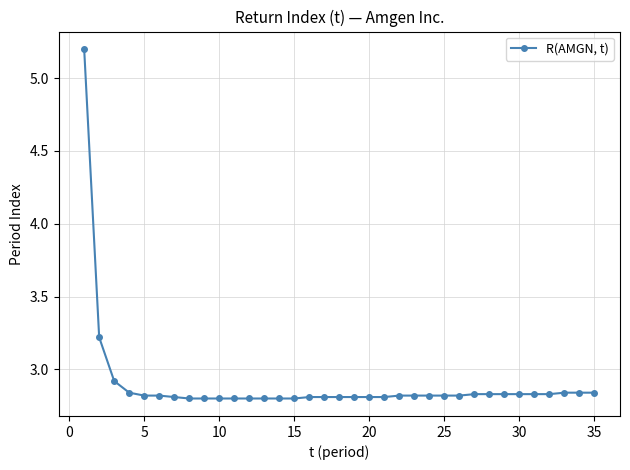

What is the greatest value displayed?

5.2